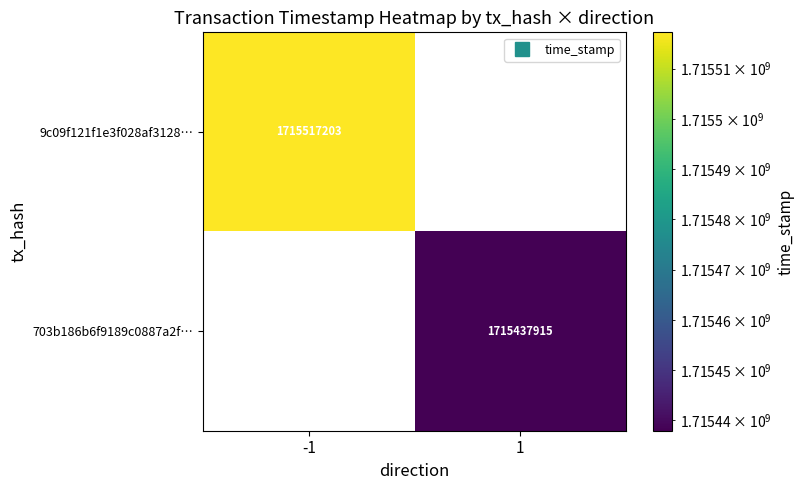

Is it true that 703b186b6f9189c0887a2f… equals 1715437915.0 at 1?

True